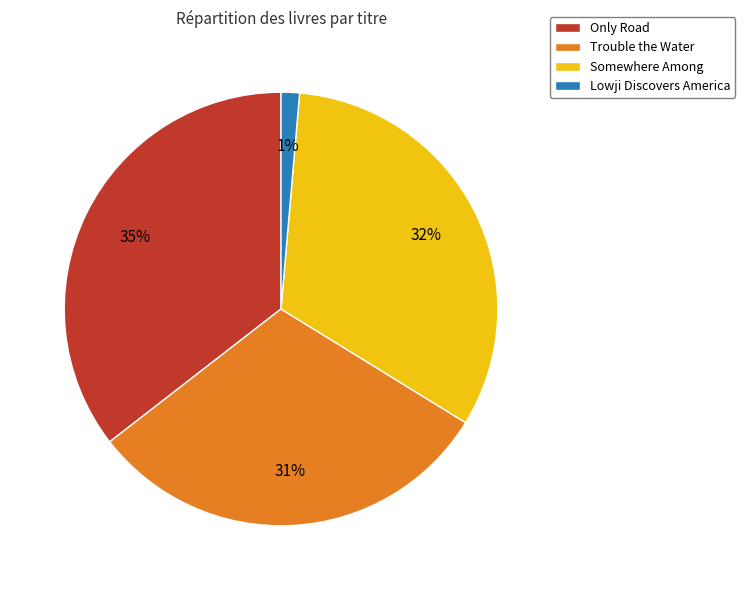

True or false: Lowji Discovers America accounts for 8% of the total.

False